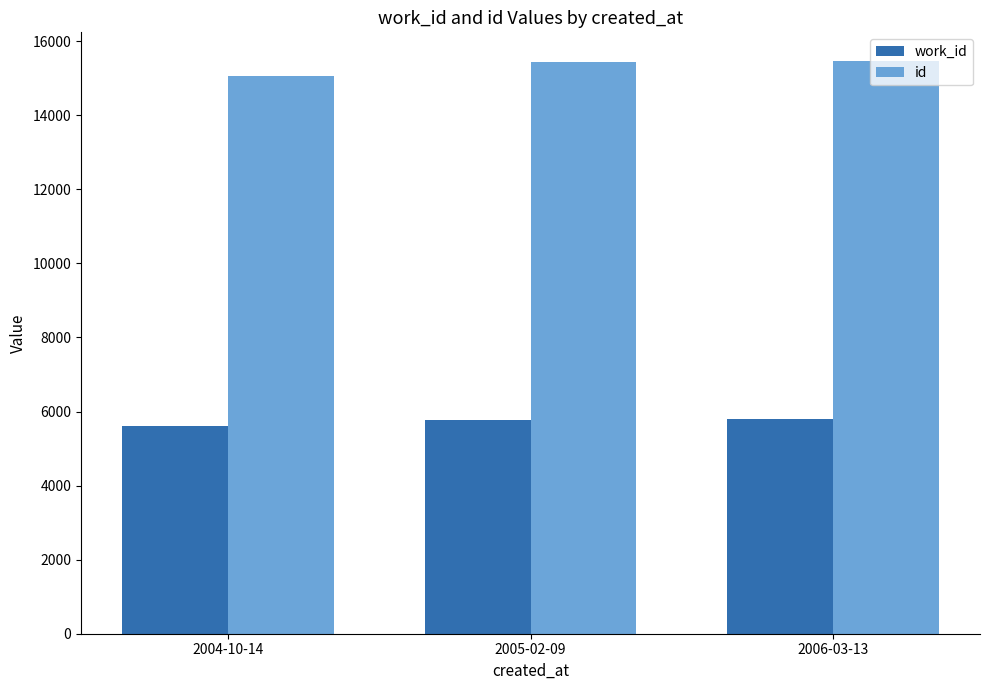

Count the number of data series in this chart.

2